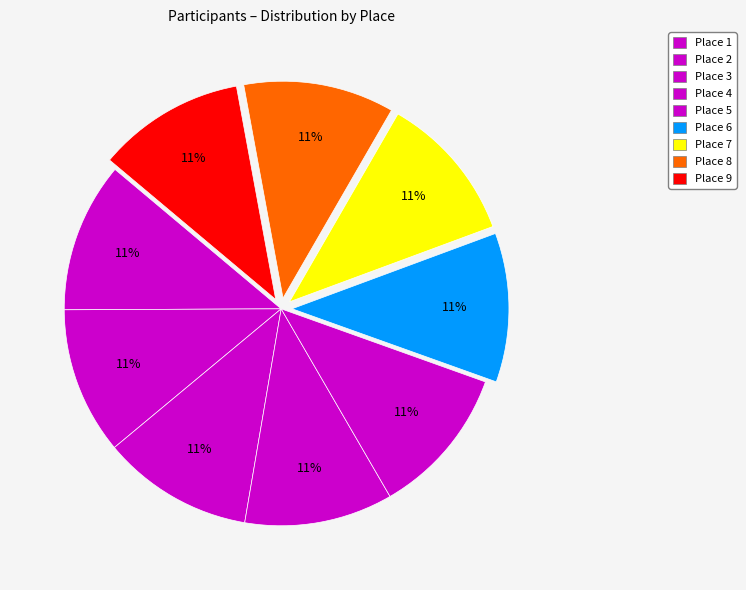

Rank the categories by value from lowest to highest.

2, 9, 7, 4, 6, 5, 1, 8, 3